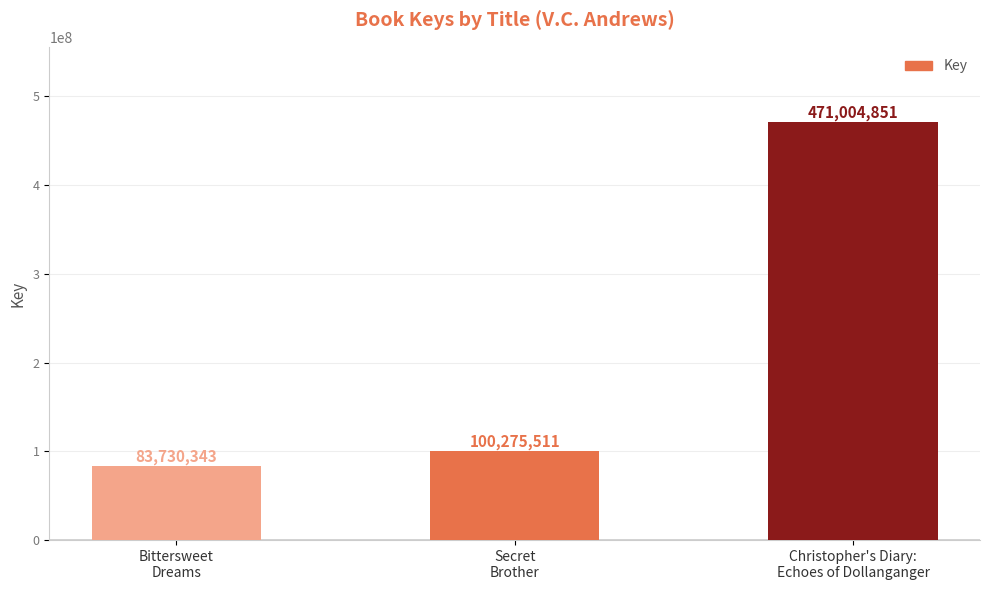

Rank the categories by value from lowest to highest.

Bittersweet
Dreams, Secret
Brother, Christopher's Diary:
Echoes of Dollanganger